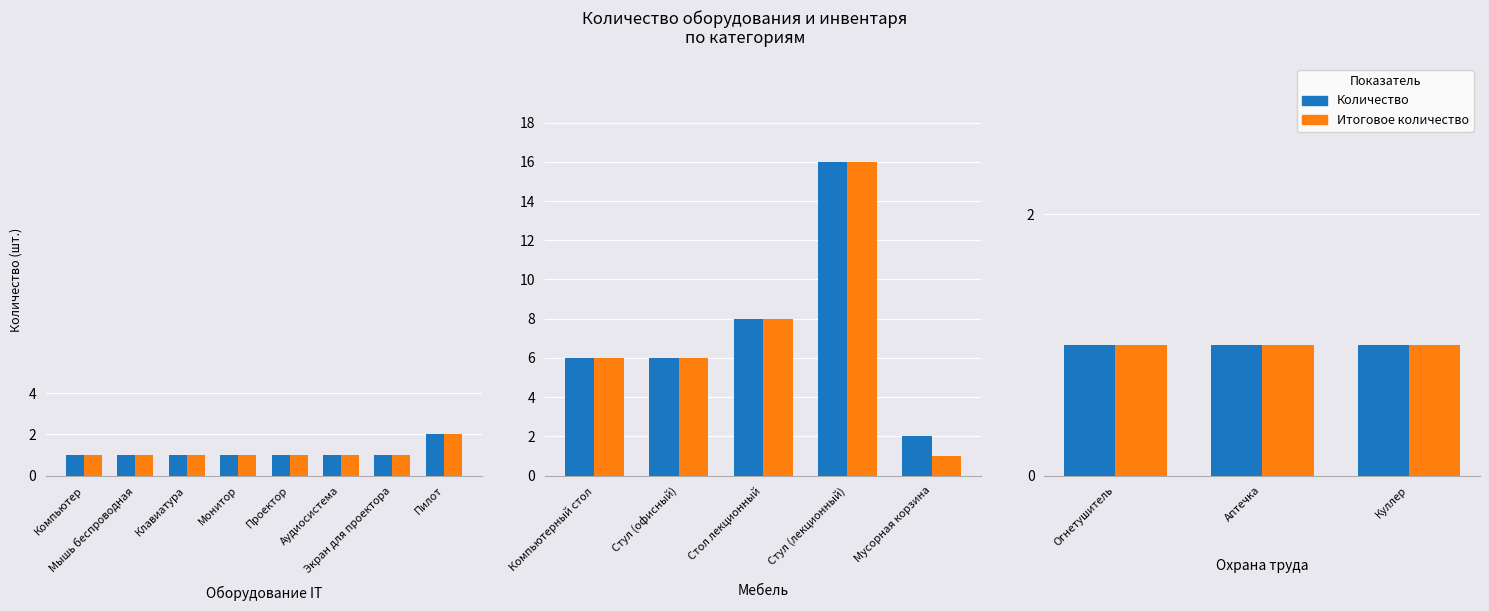

What value does the Итоговое количество series have at Стол лекционный, to the nearest 5?

10